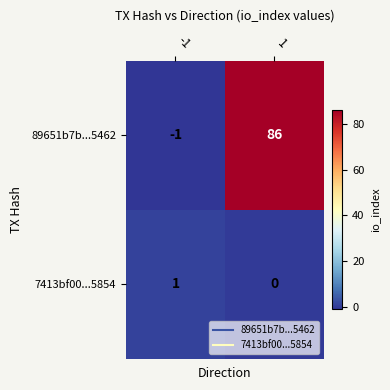

Which label corresponds to the largest value in the chart?

1